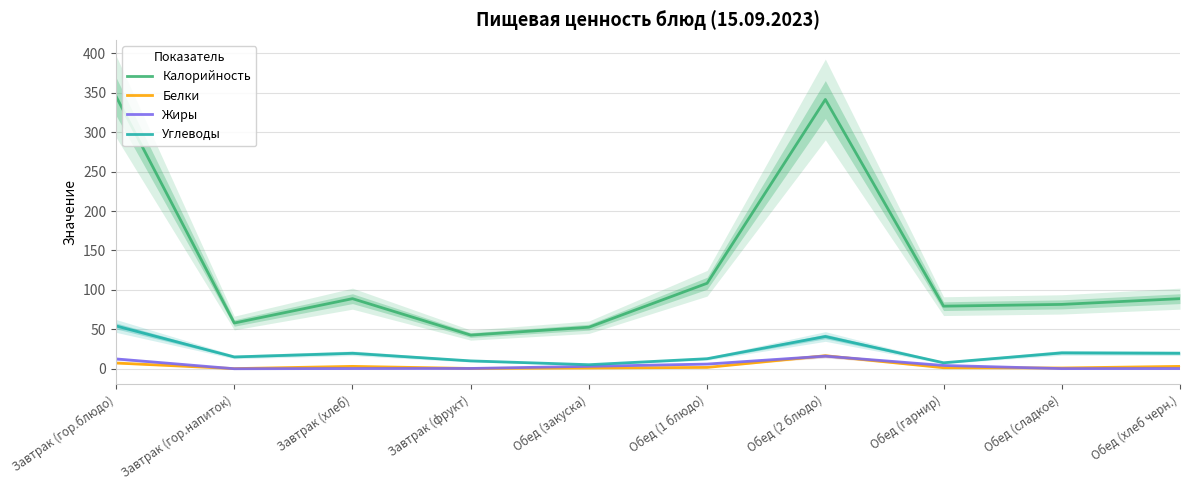

True or false: Углеводы has more than 1 points higher than both neighbors.

True